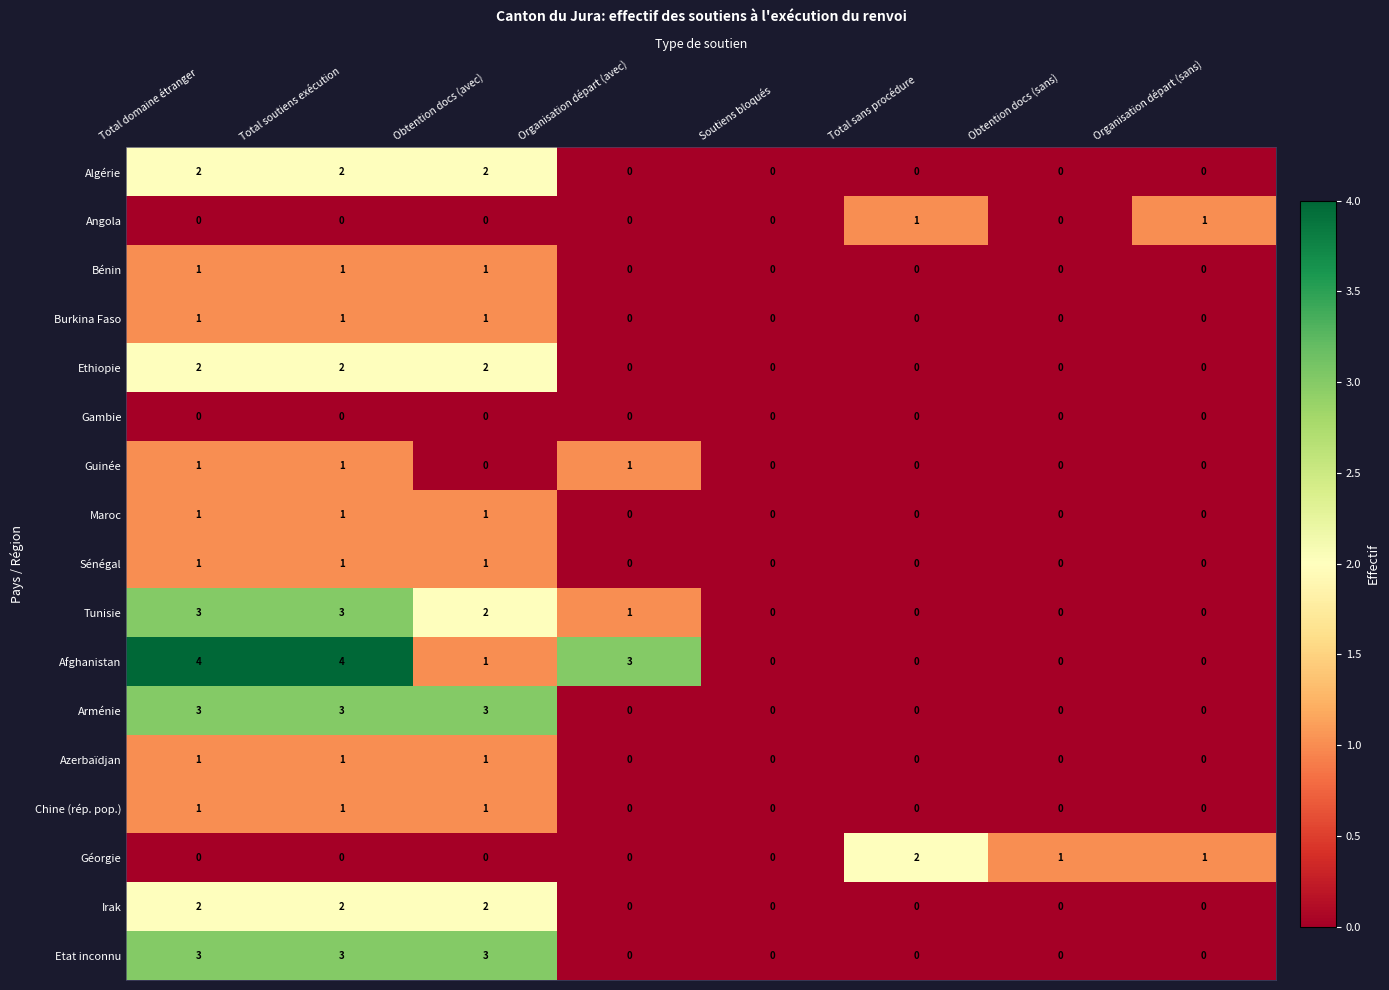

Which series has the largest total across all categories?

Afghanistan